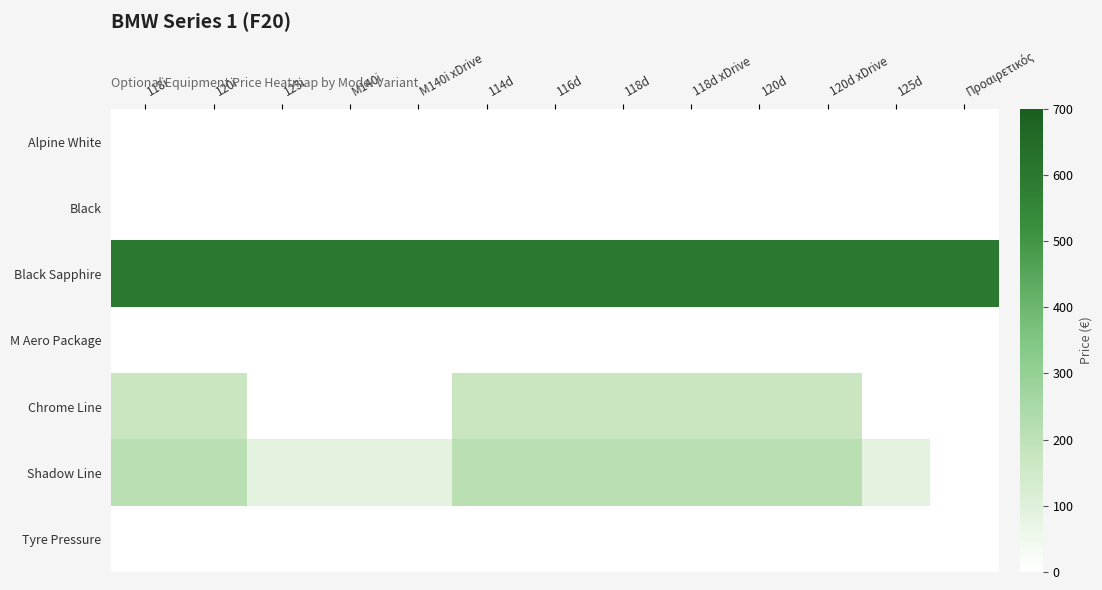

Between 125i and 120i, which is larger?

125i